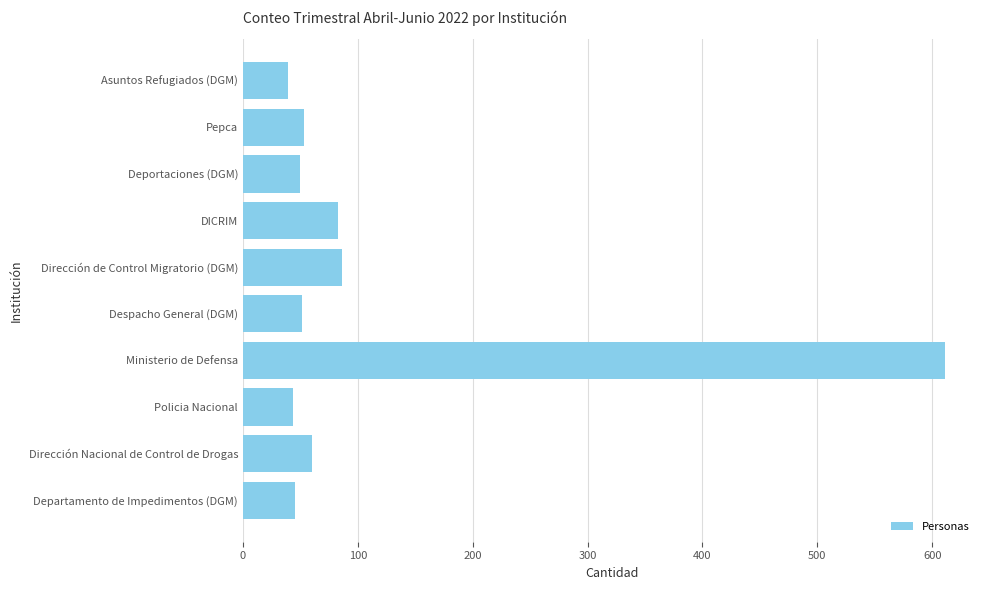

What is the label of the 6th bar from the bottom?

Dirección de Control Migratorio (DGM)